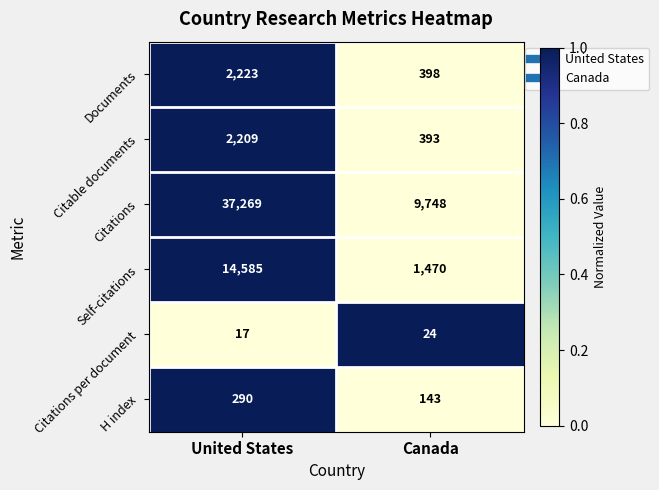

What is the maximum value shown in the chart?

37269